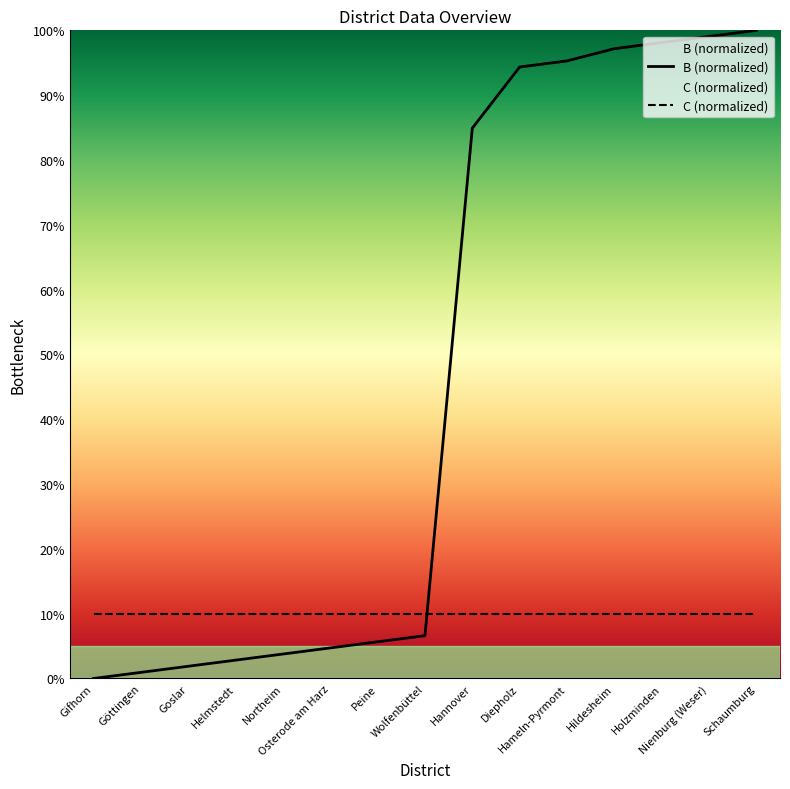

What is the sum of all values?

695.3